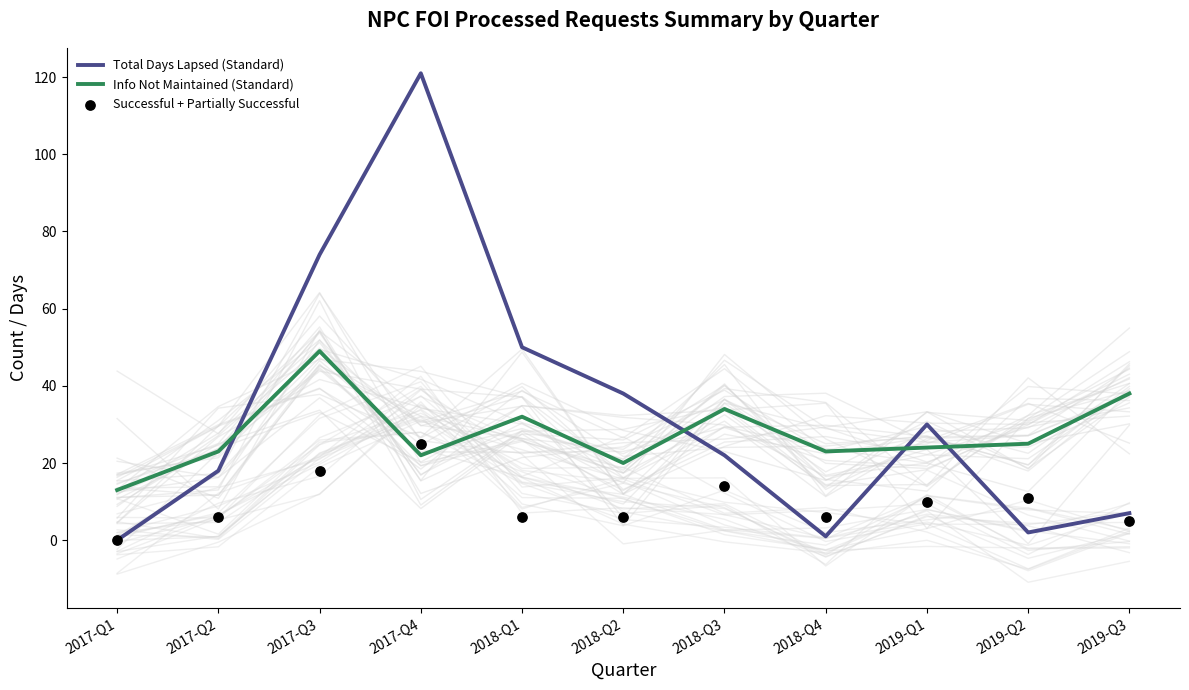

At which category is the sum across all series the highest?

2017-Q4